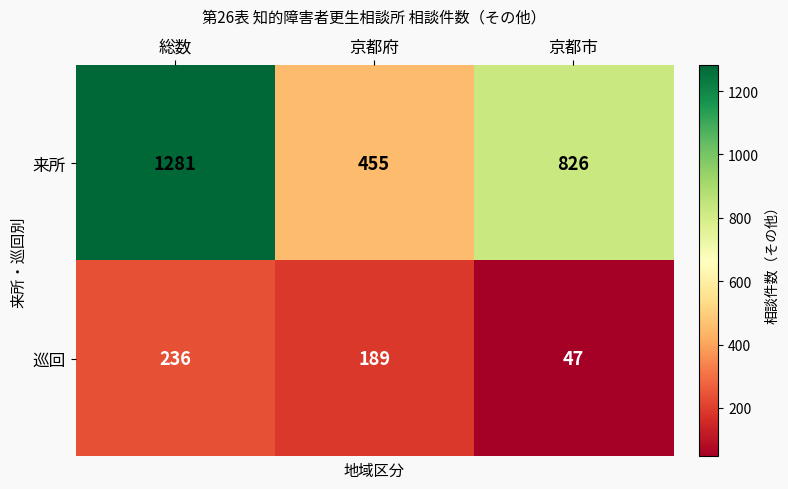

Is it true that 来所 equals 1281 at 総数?

True